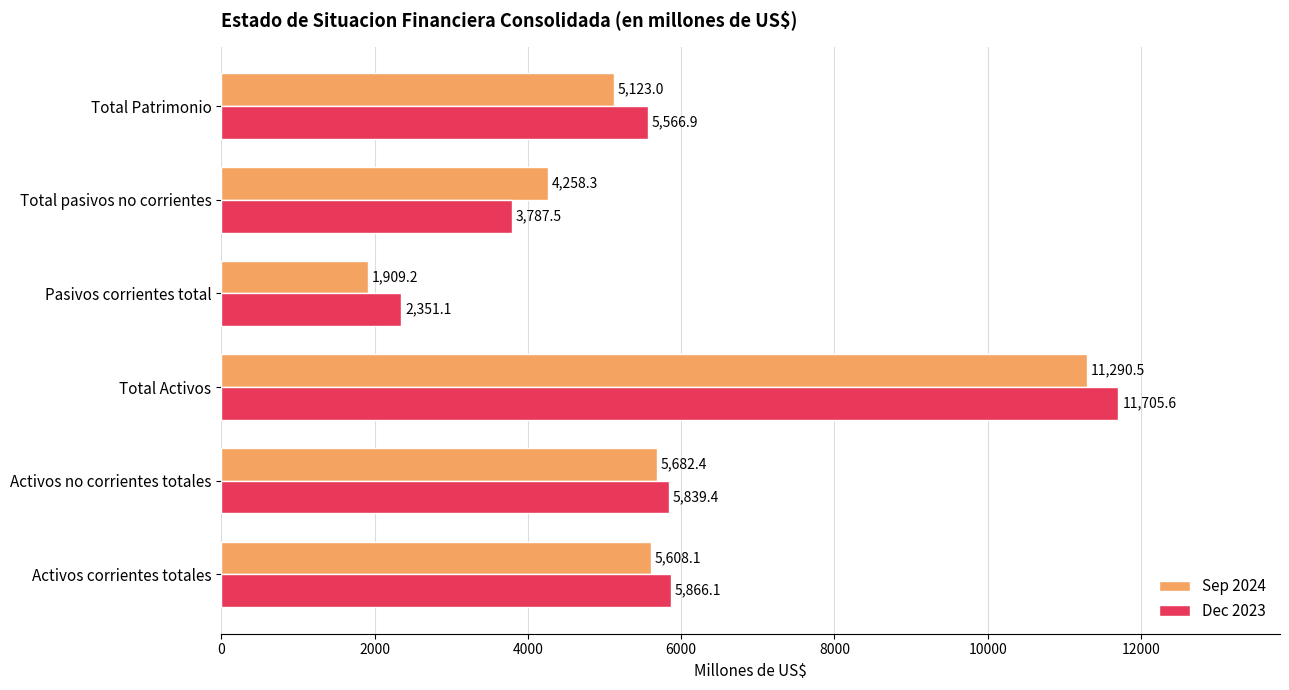

What is the sum of all Dec 2023 values?

35116.6